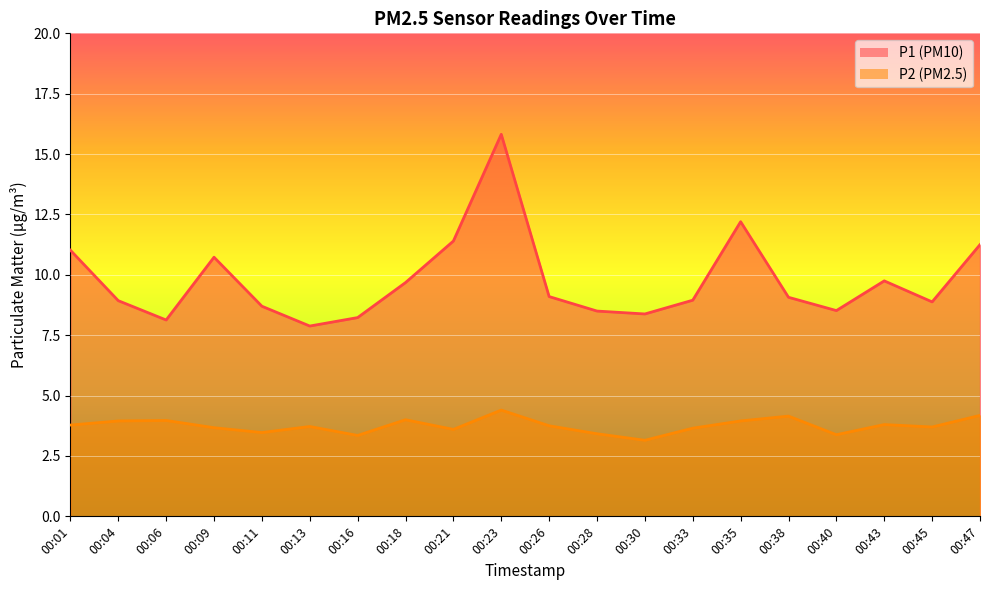

What value does the P2 series have at 00:11?

3.5